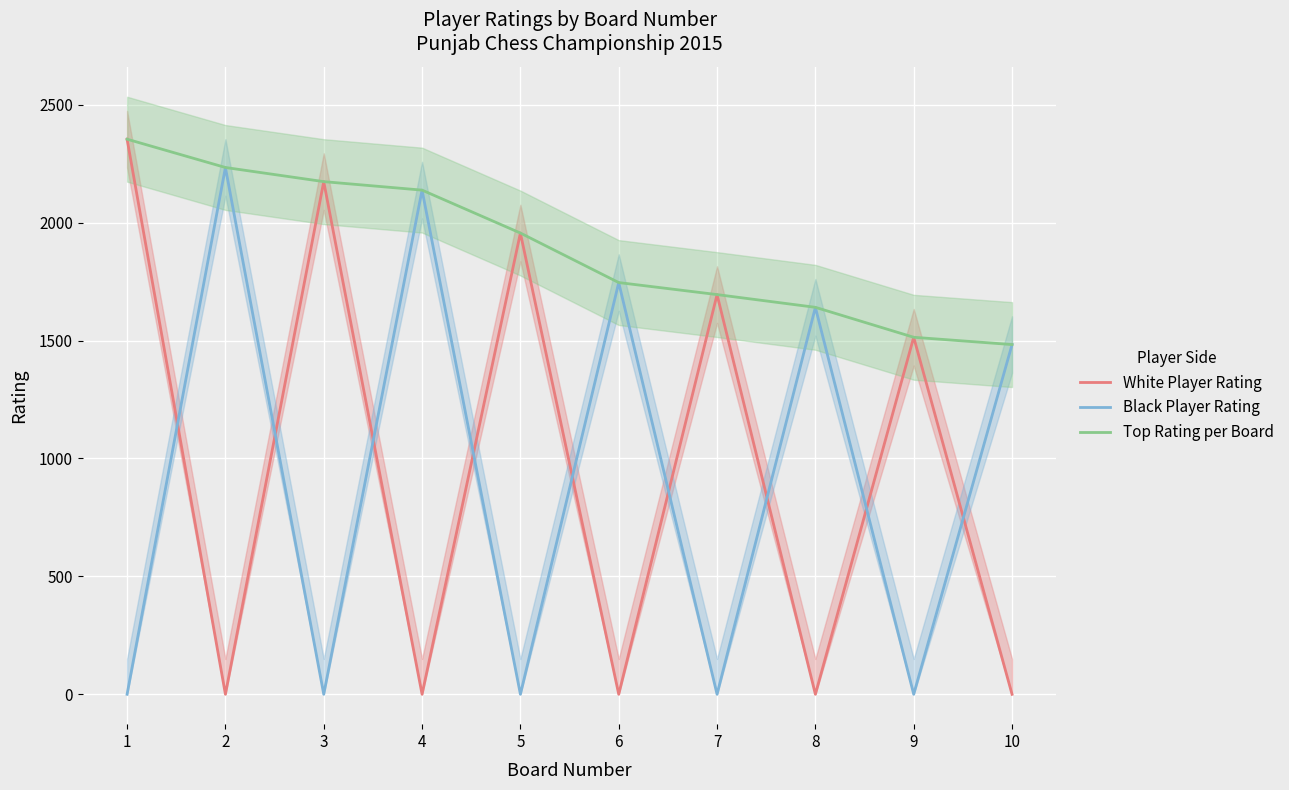

True or false: Black Player Rating and Top Rating per Board cross at least once.

False